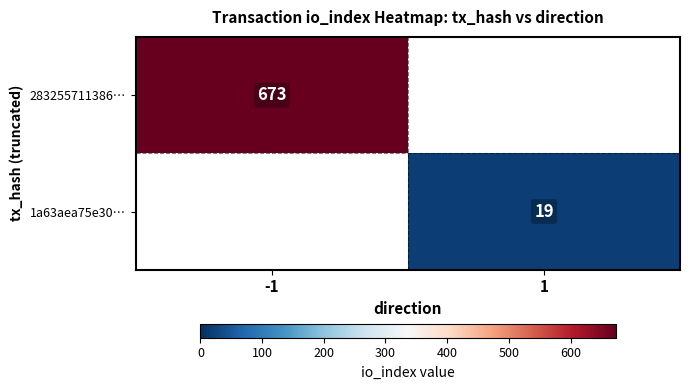

Is the value of 283255711386… at -1 greater than the value of 1a63aea75e30… at 1?

Yes